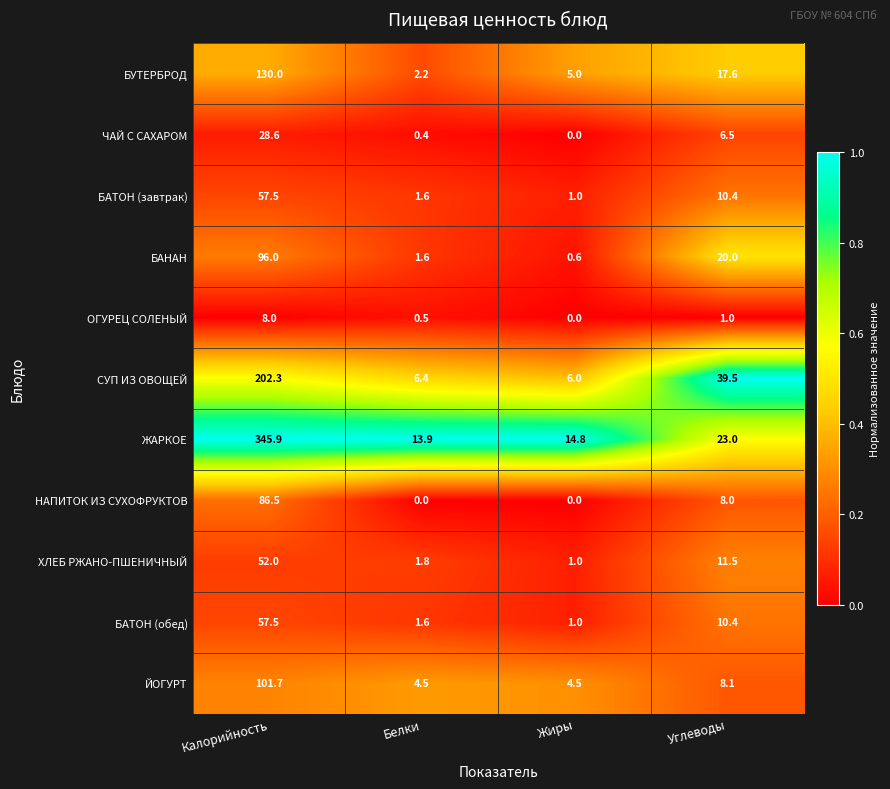

List the labels in order of БАНАН value, smallest first.

Жиры, Белки, Углеводы, Калорийность